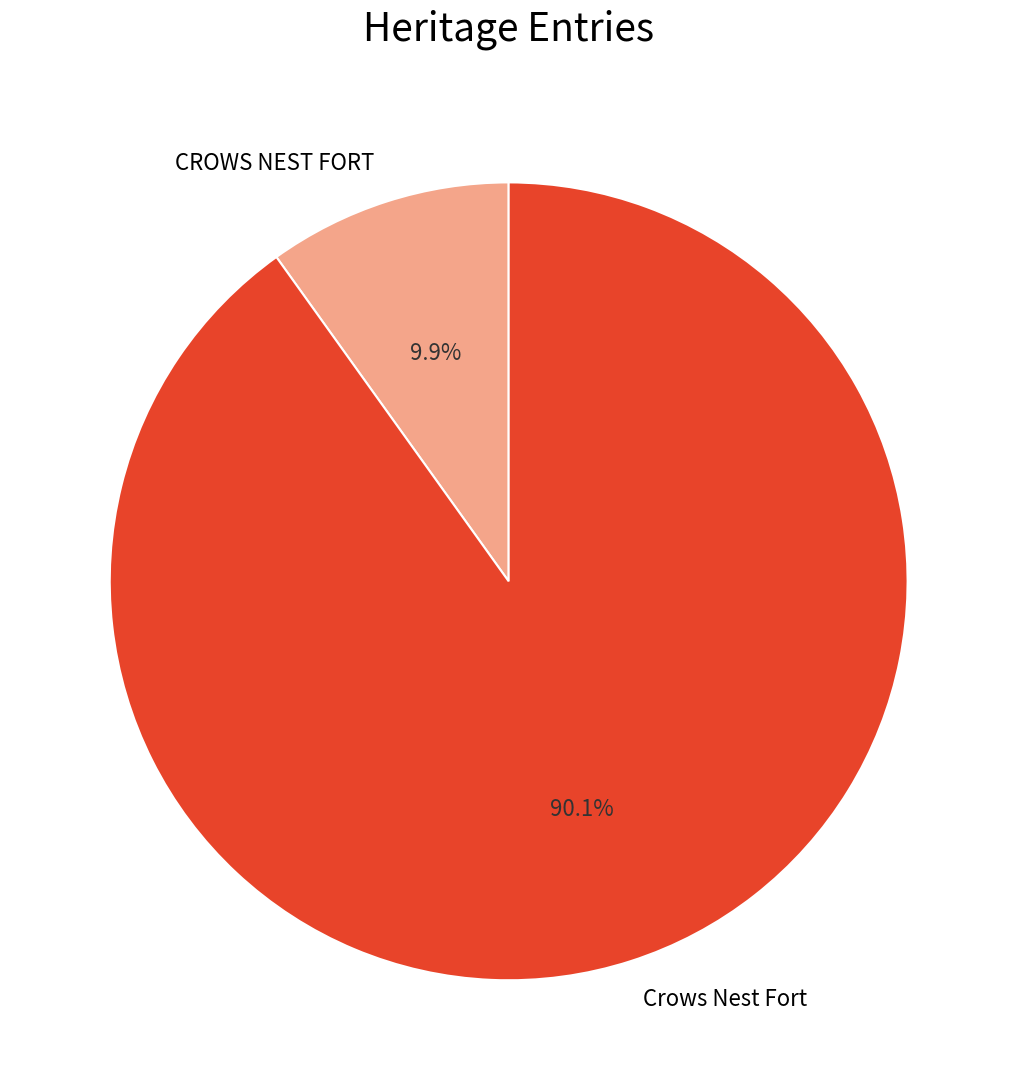

Does any single category account for the majority?

Yes